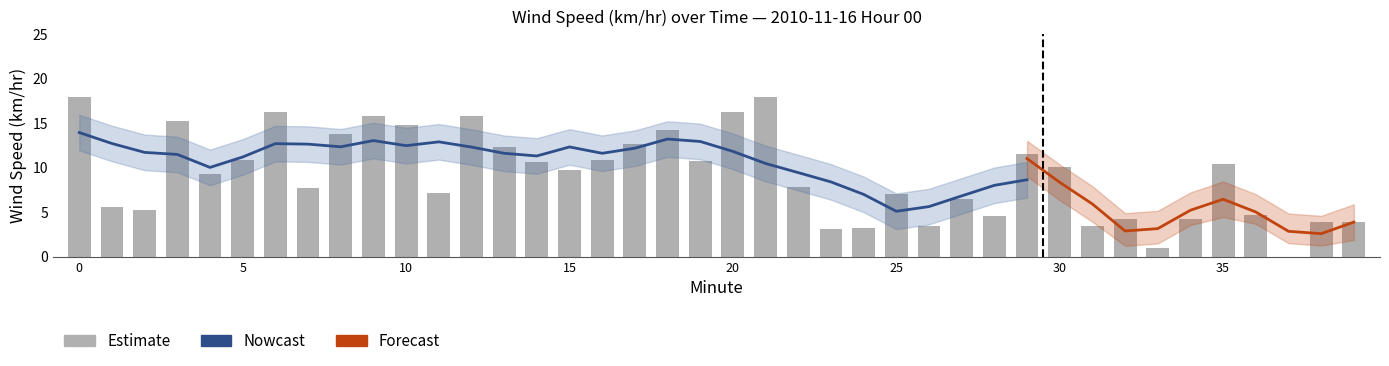

Is the value of Windspeed_upper at 20 greater than the value of Windspeed_lower at 0?

Yes